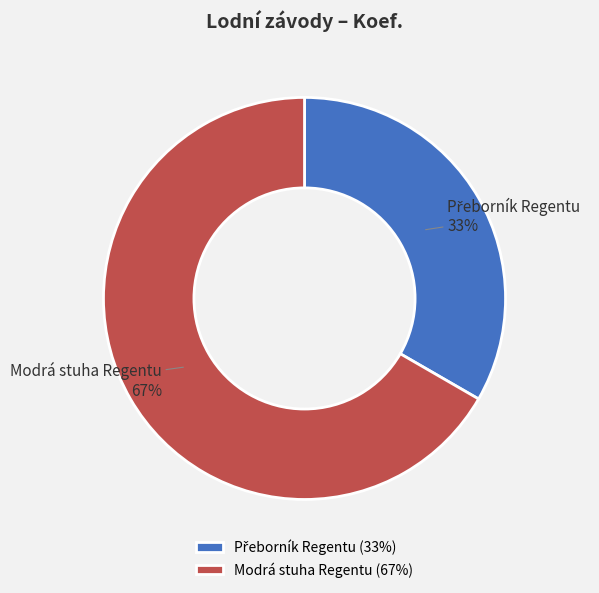

True or false: Modrá stuha Regentu accounts for 67% of the total.

True